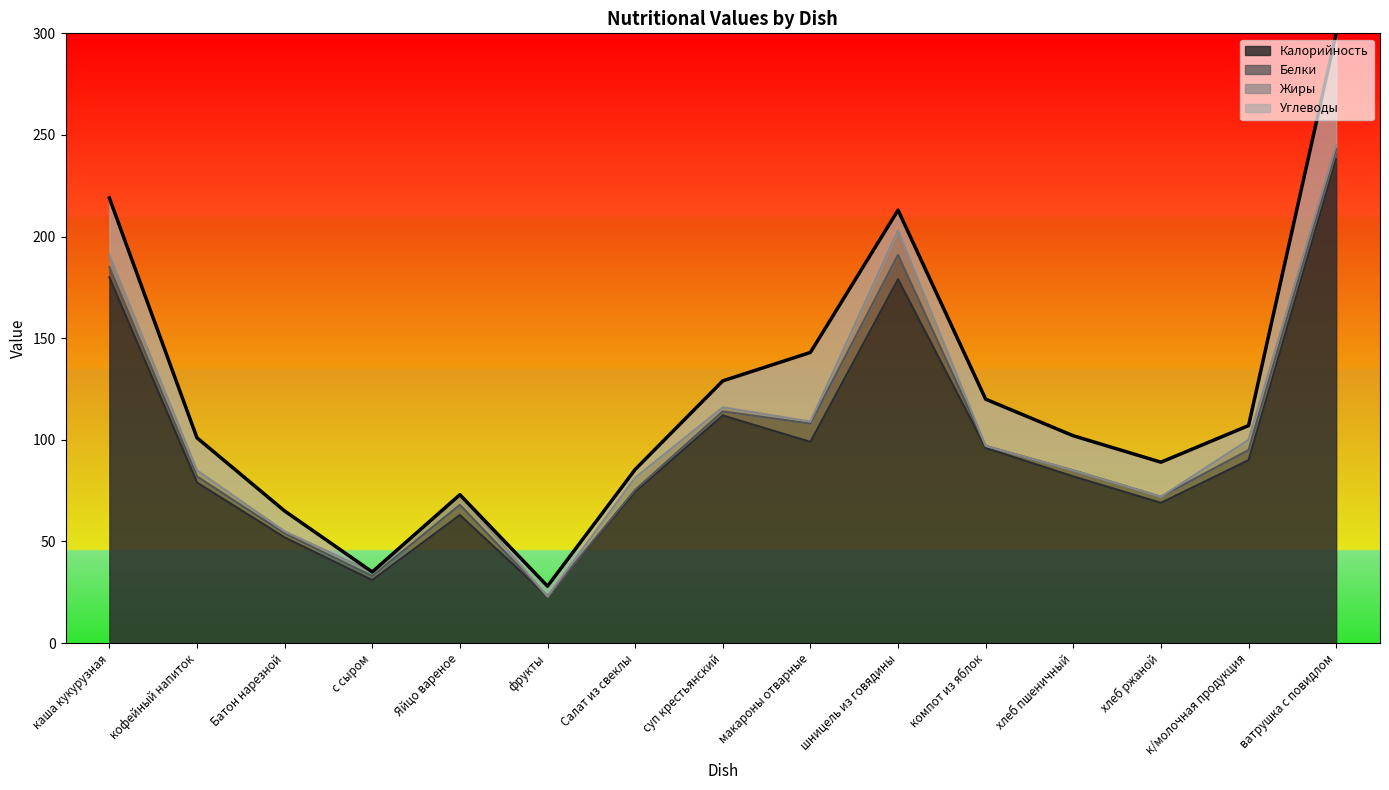

The Калорийность series shows 92.6 at хлеб ржаной. True or false?

False